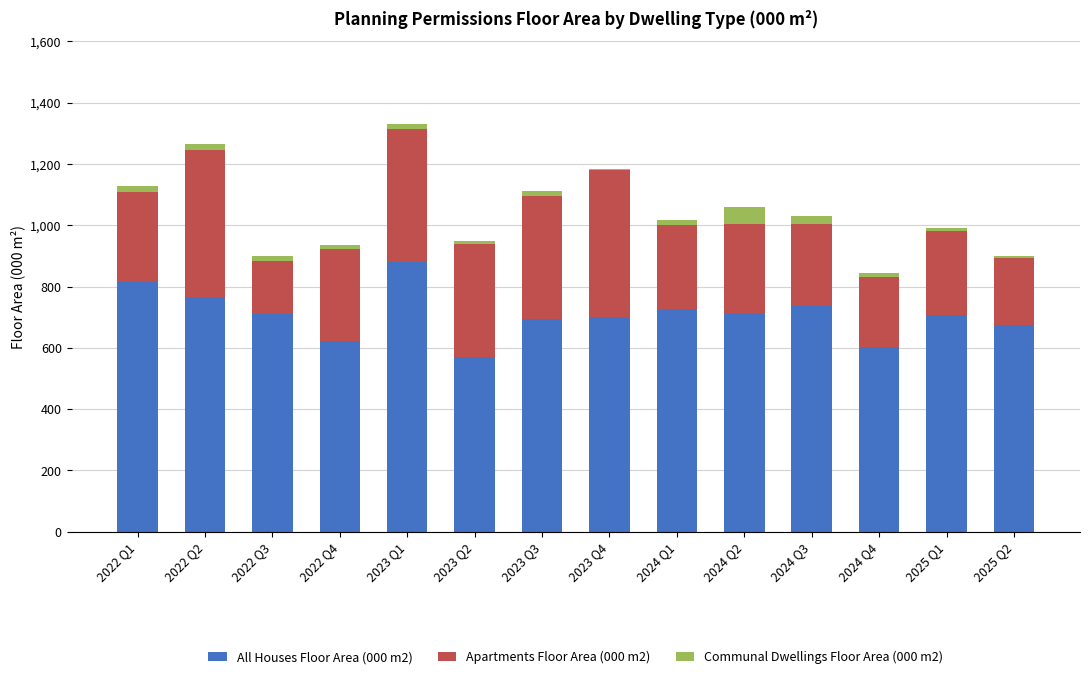

At which label does All Houses Floor Area (000 m2) reach its peak?

2023 Q1